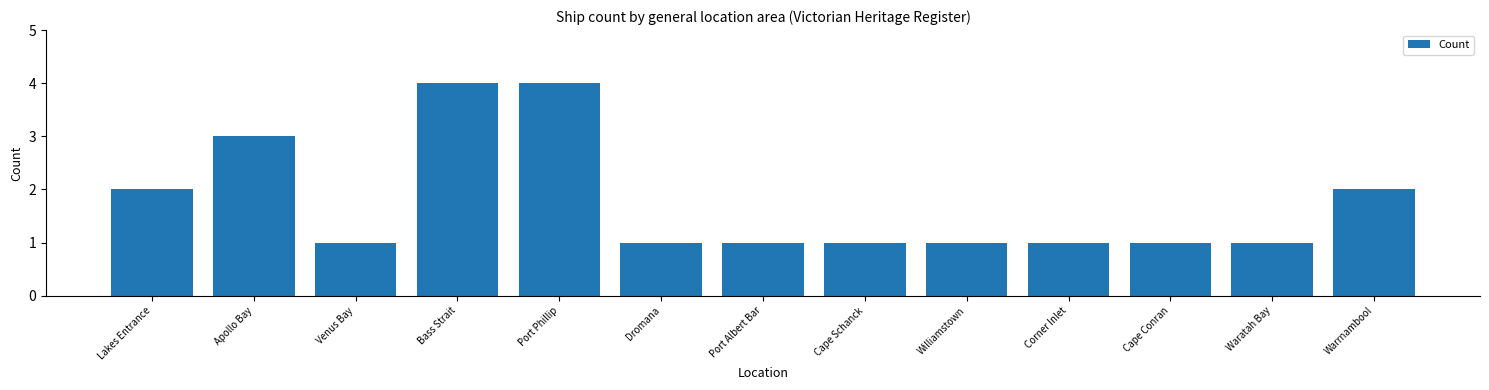

Approximately how many times larger is the value at Cape Conran compared to Lakes Entrance?

0.5